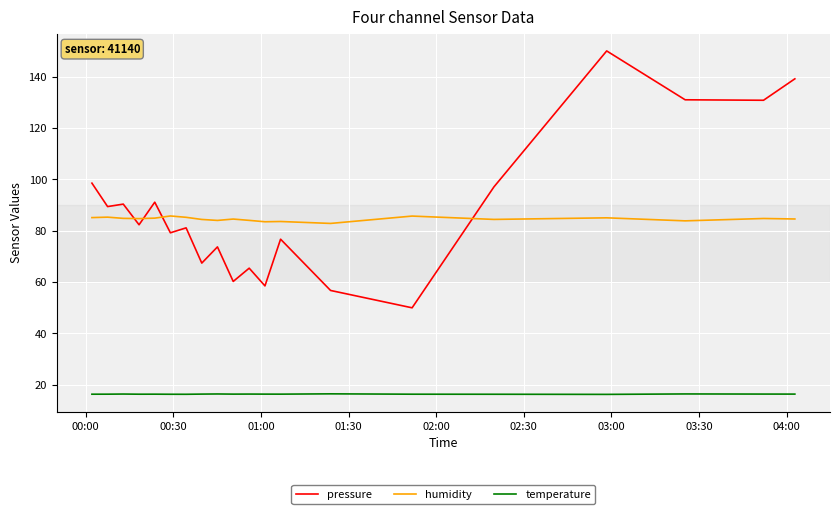

Rank the series by their maximum value, from lowest to highest.

temperature, humidity, pressure